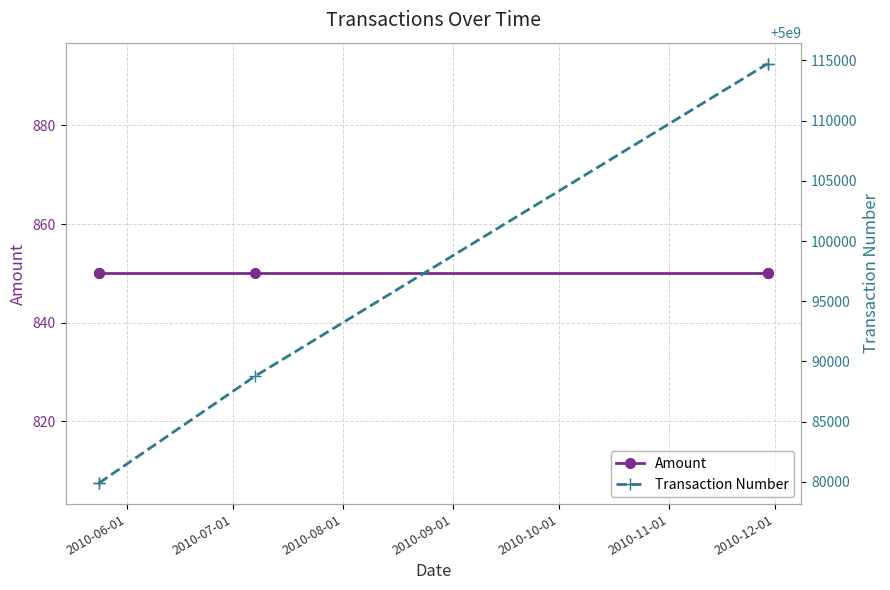

What is the label of the 5th point from the left?

2010-10-01